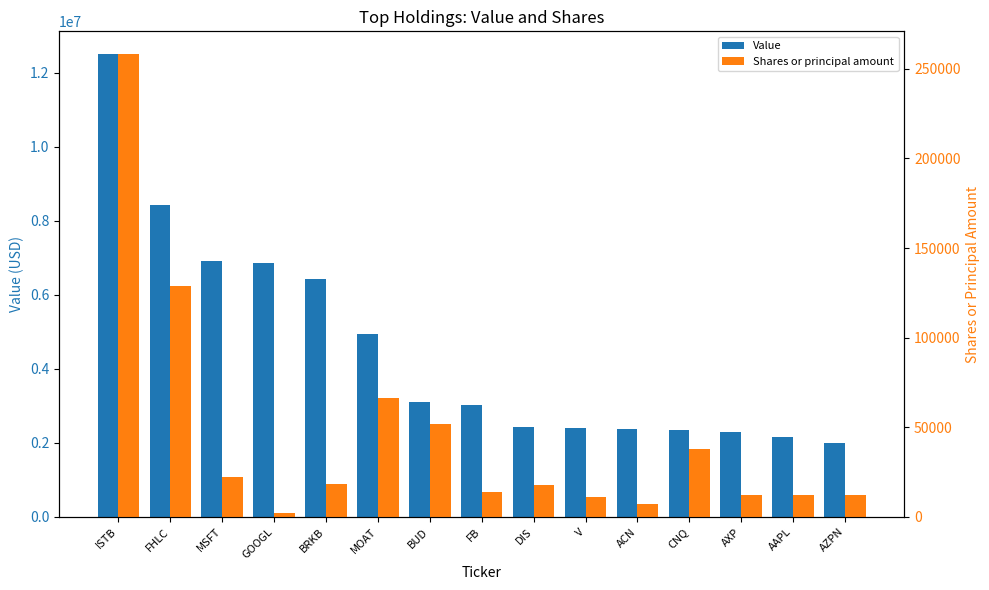

How many categories are shown in the chart?

15